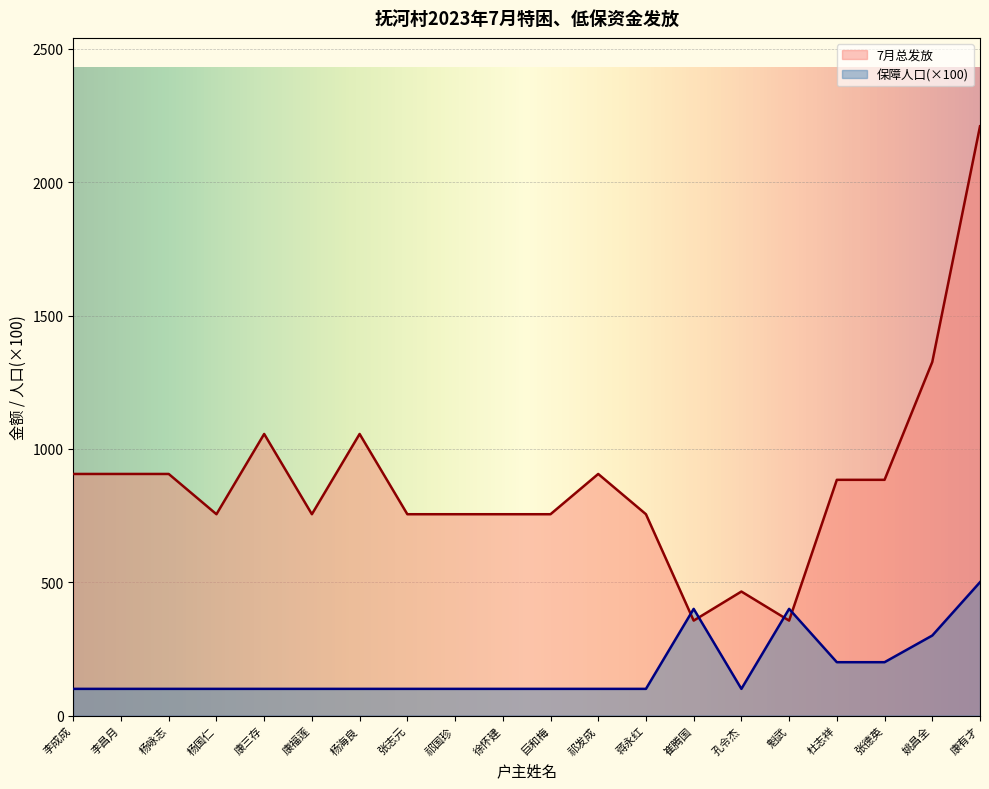

Is it true that 保障人口 equals 22 at 巨和梅?

False